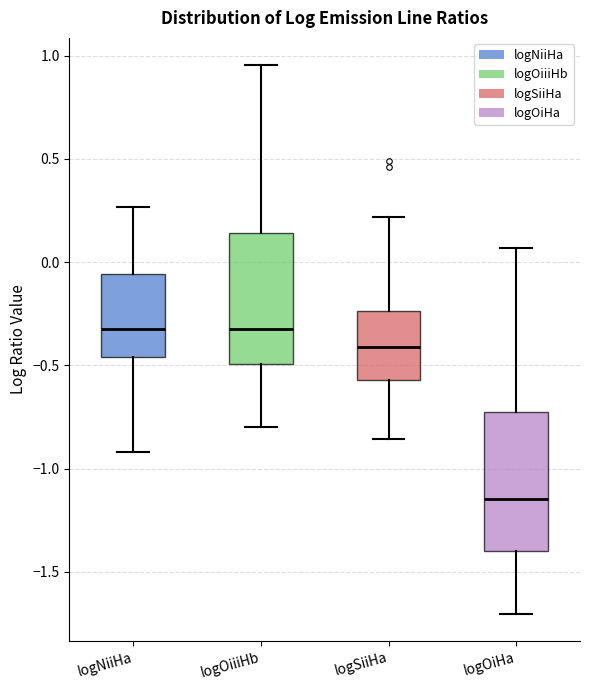

Reading left to right, transcribe this box plot: for each box, give where its median line is, the range the box spans, and where its two whiskers end, as read against the y-axis. The values are not printed on the chart, so give them approximately, as read against the axis.

logNiiHa: median -0.30, box -0.45 to -0.05, whiskers -0.90 to 0.25
logOiiiHb: median -0.30, box -0.50 to 0.15, whiskers -0.80 to 0.95
logSiiHa: median -0.40, box -0.55 to -0.25, whiskers -0.85 to 0.20
logOiHa: median -1.15, box -1.40 to -0.70, whiskers -1.70 to 0.05